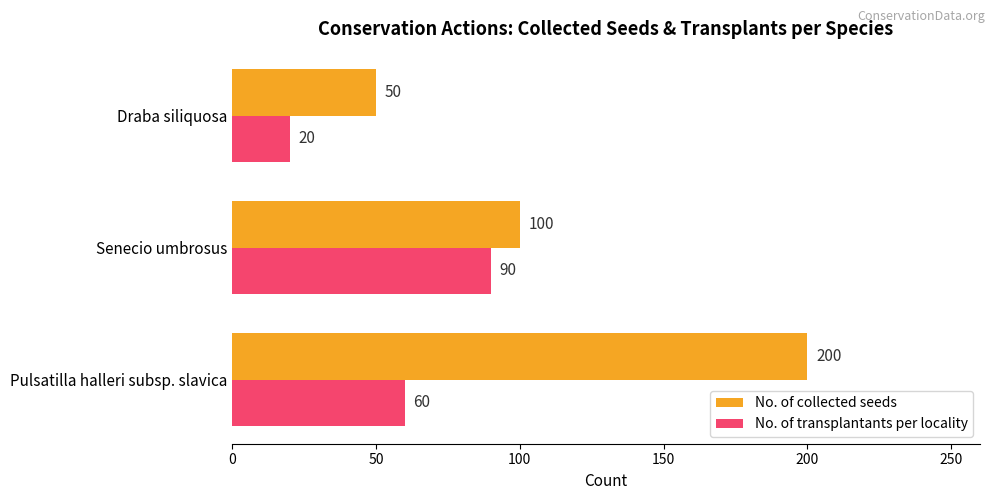

What are all the series names shown in the legend?

No. of collected seeds, No. of transplantants per locality